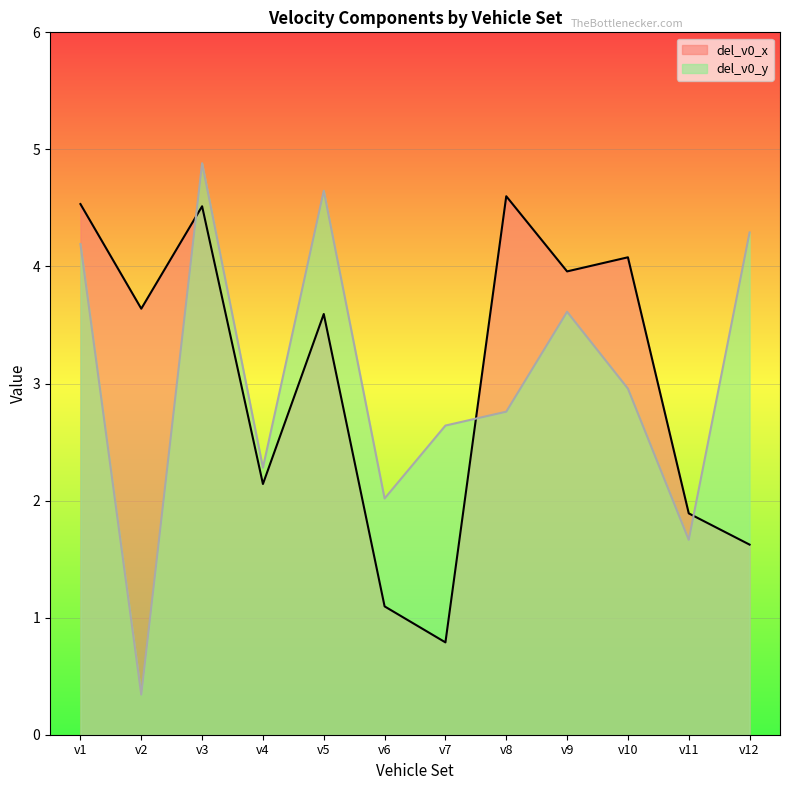

At v9, list the series in order from smallest to largest.

del_v0_y, del_v0_x